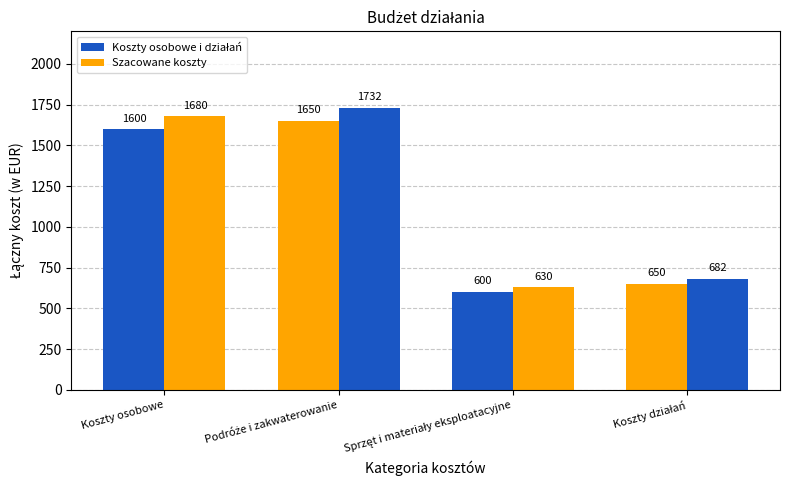

At Podróże i zakwaterowanie, list the series in order from smallest to largest.

Koszty osobowe i działań, Szacowane koszty